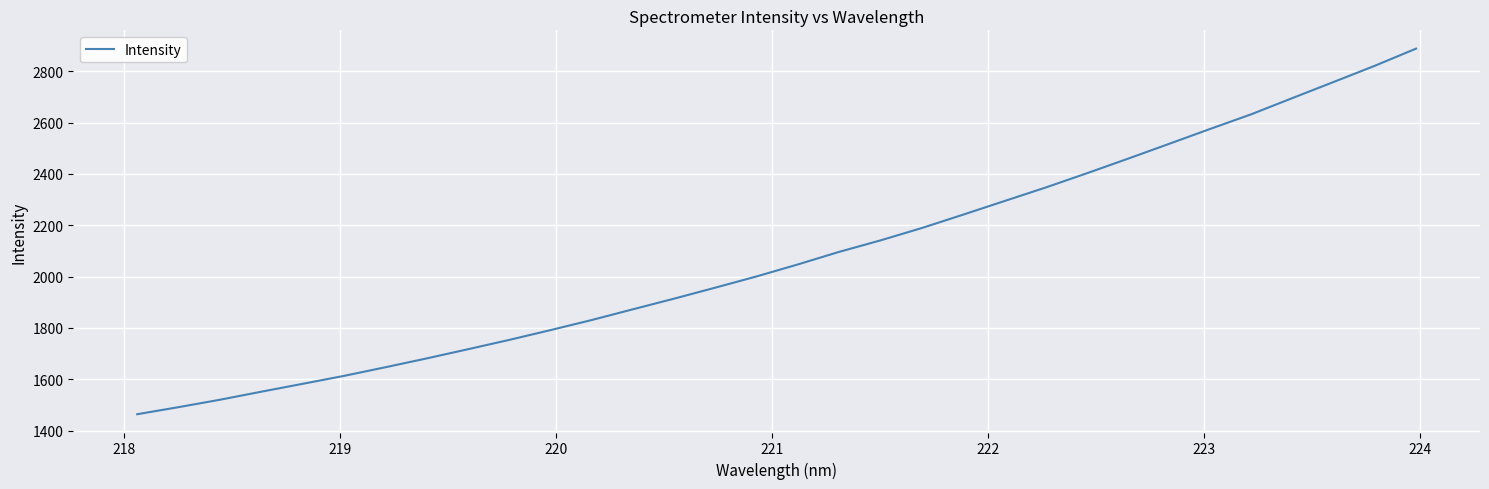

What is the minimum value shown in the chart?

1463.8